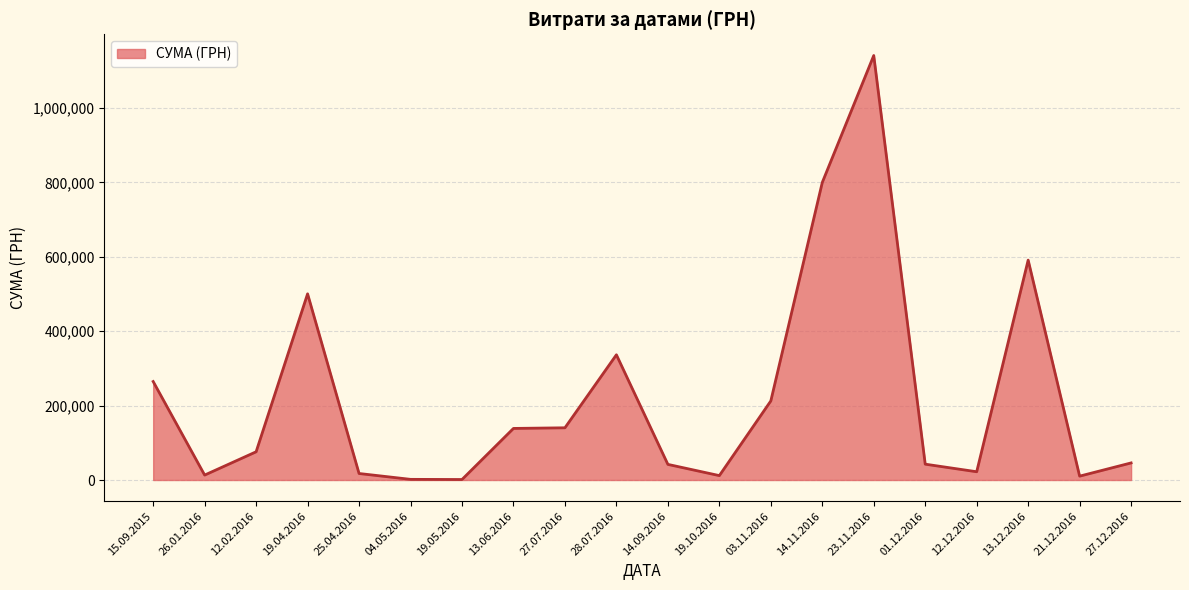

What is the average value?

220536.9